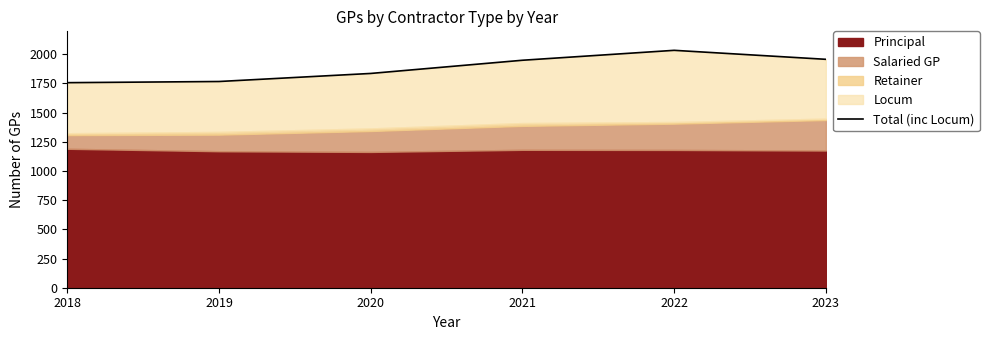

Is it true that the value at 2018 is 699?

False